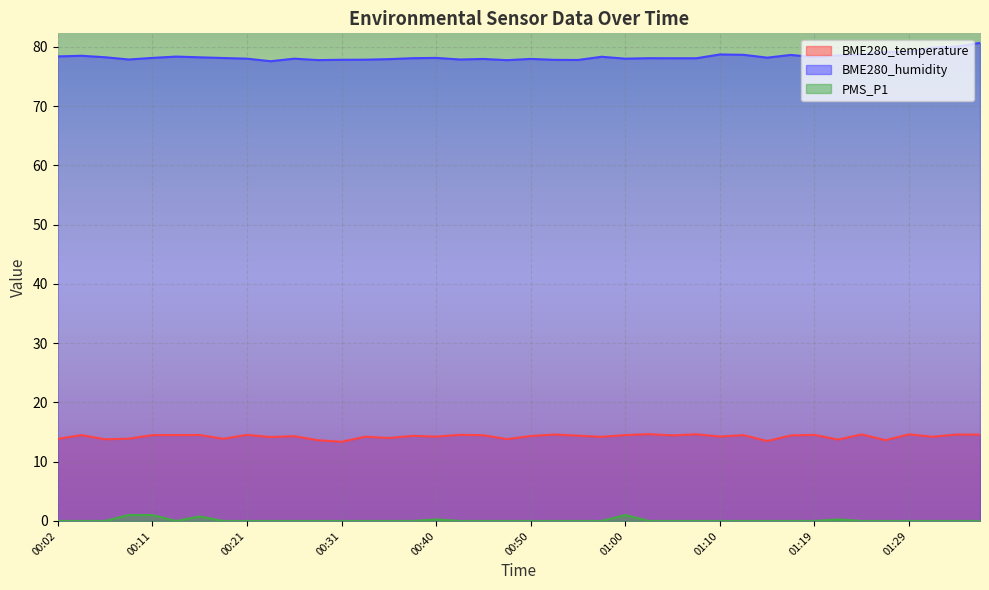

True or false: BME280_humidity has more than 0 interior local peaks.

True